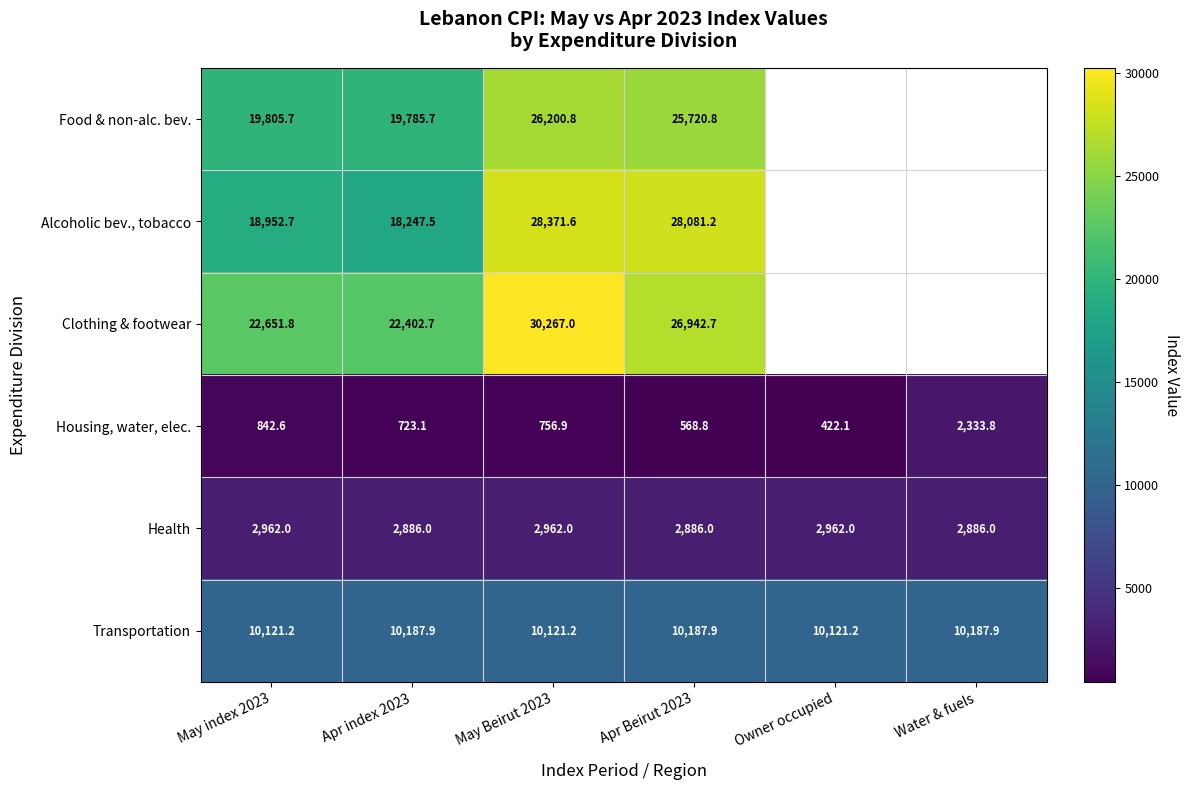

Is it true that Alcoholic bev., tobacco equals 18247.5 at Apr index 2023?

True